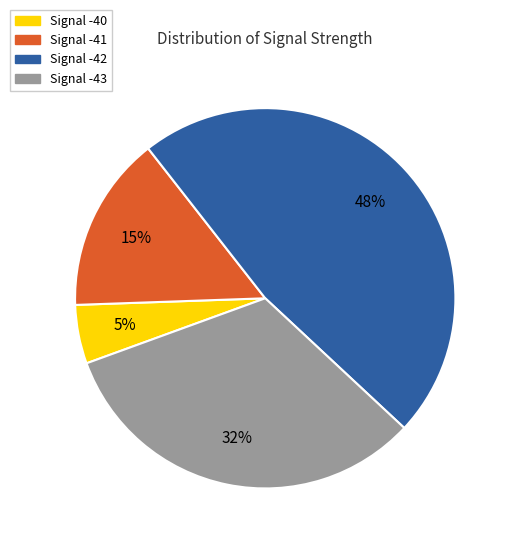

To the nearest percent, what is the average slice percentage?

25%